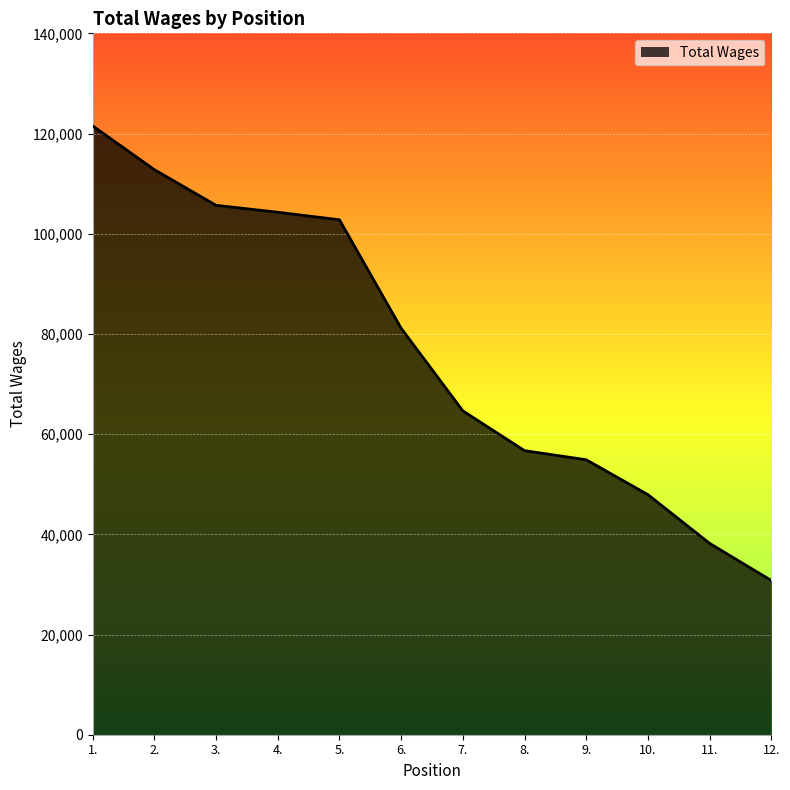

The value at 10. is 77810. True or false?

False